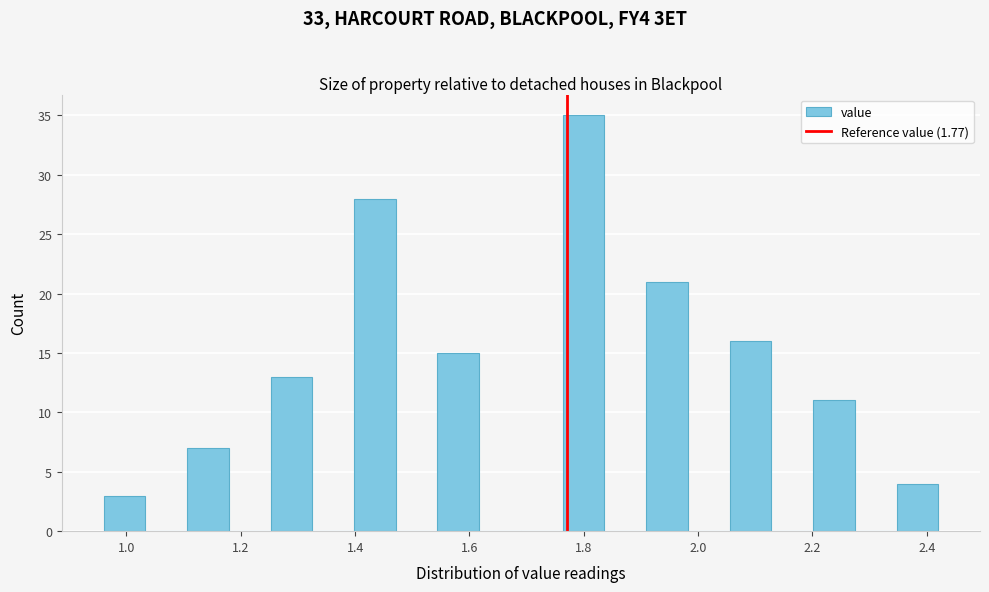

Read against the x-axis, roughly where is the centre of the tallest bar?

1.80